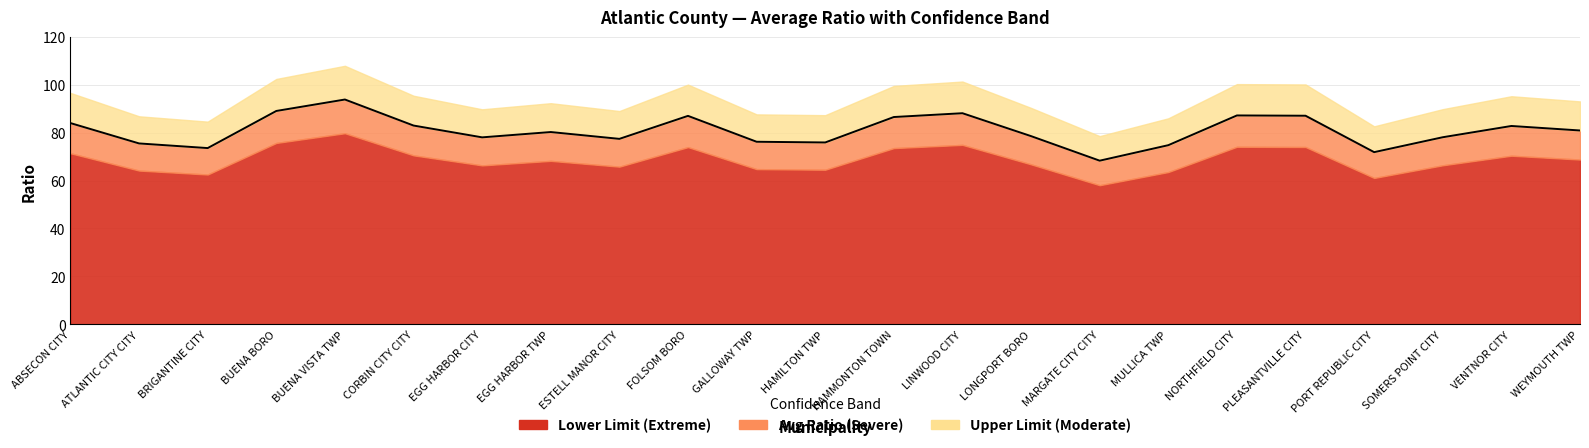

Rank the series by their maximum value, from lowest to highest.

LOWER LIMIT, AVERAGE RATIO, UPPER LIMIT